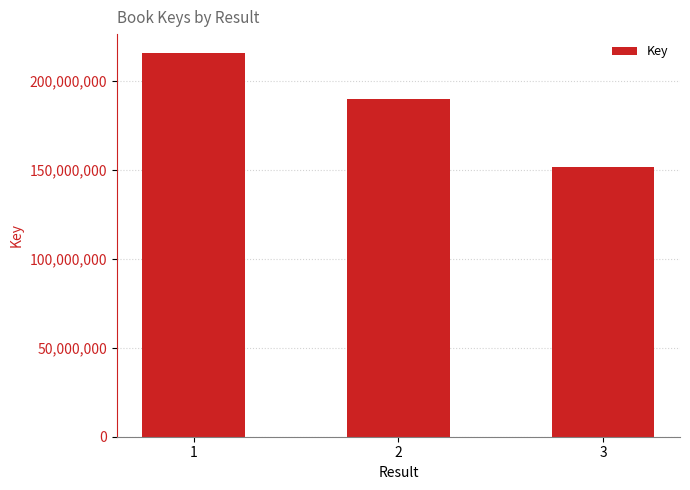

List the labels in order of value, smallest first.

3, 2, 1